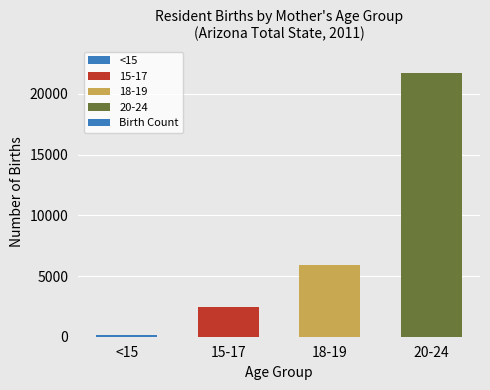

What is the average value?

7547